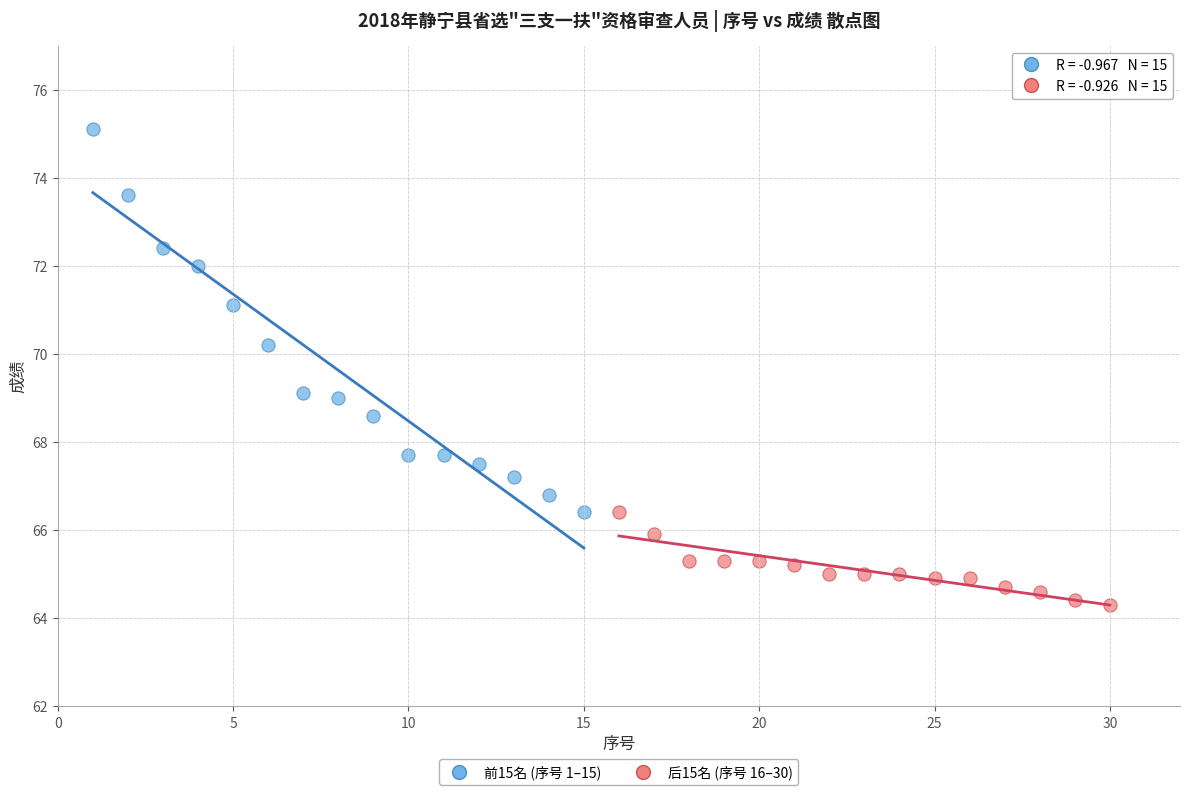

Which series contains the lowest Y value?

后15名 (序号 16–30)